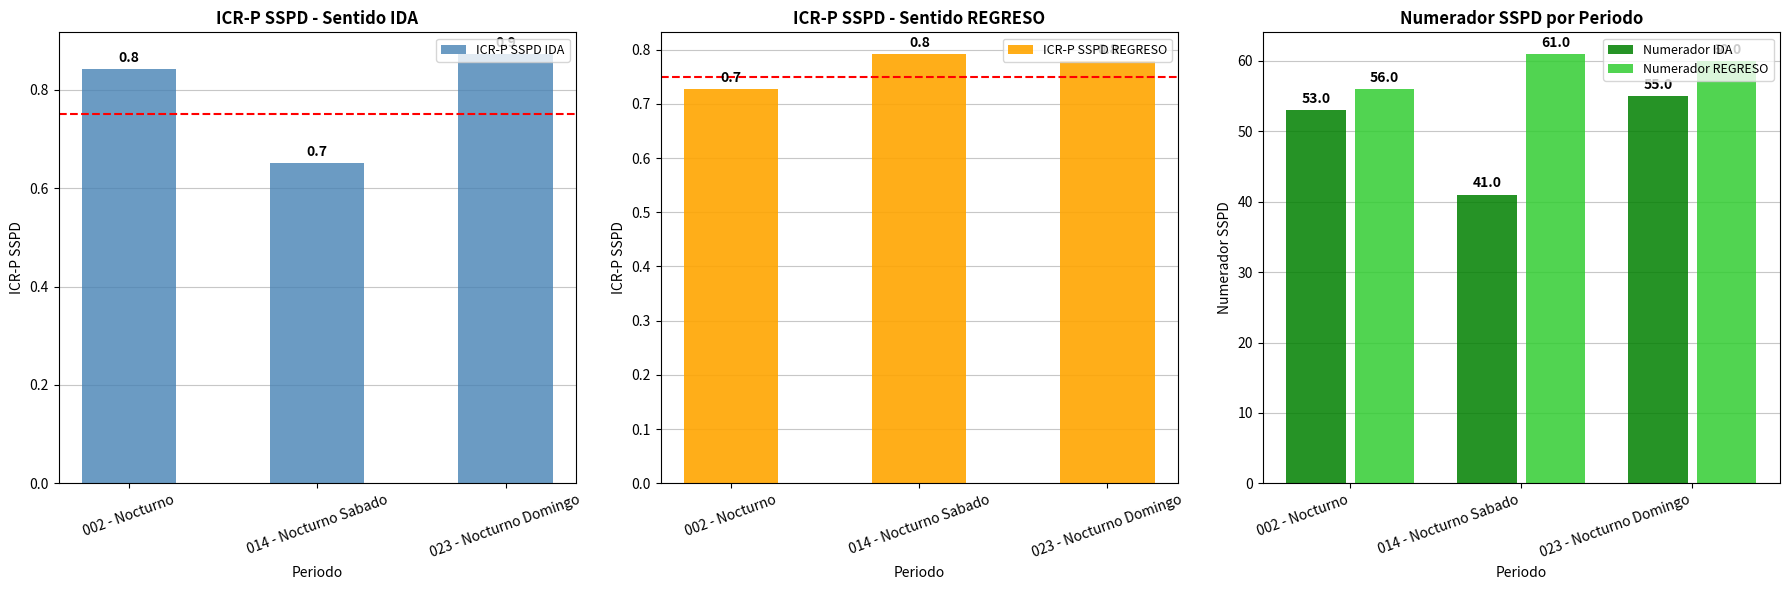

The Numerador REGRESO series shows 56.0 at 002 - Nocturno. True or false?

True